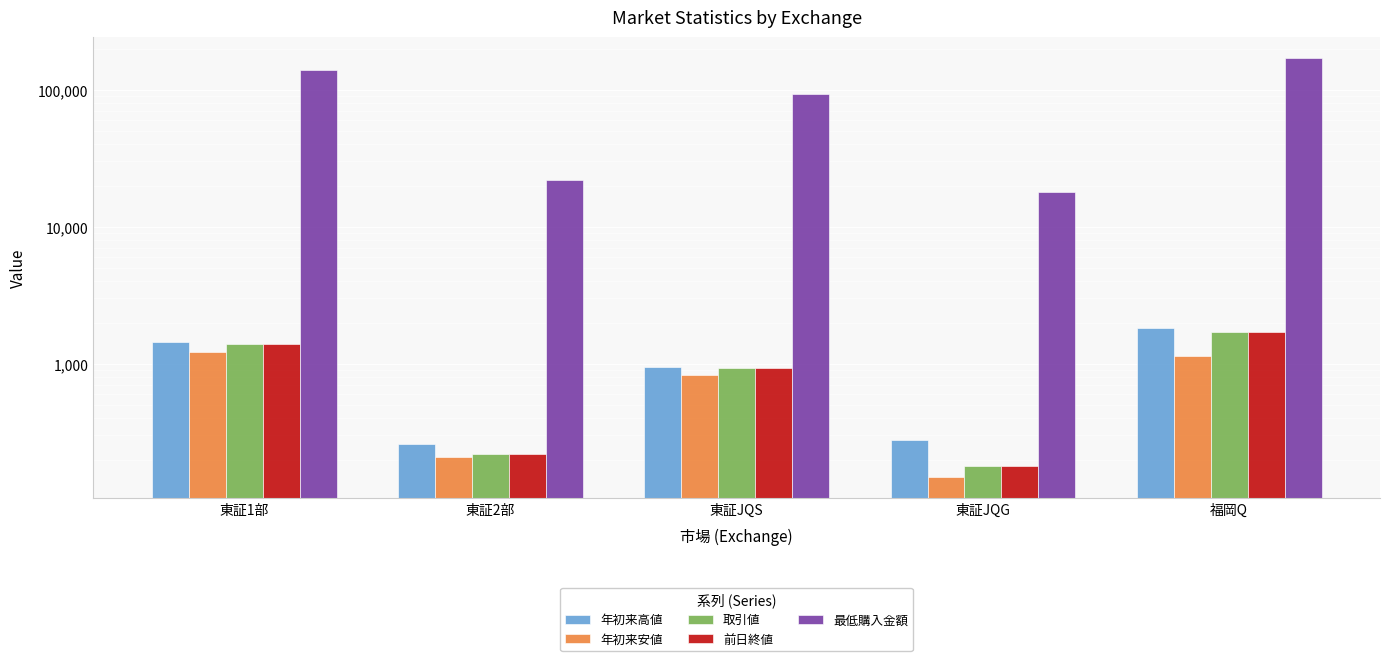

What is the difference between the second highest and second lowest values in the 前日終値 series?

1183